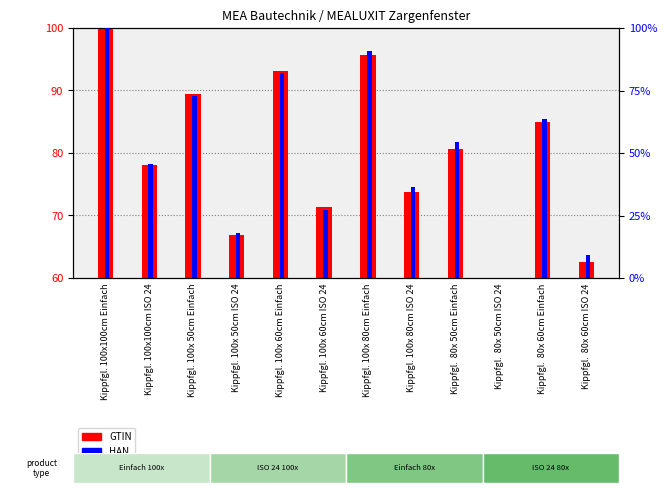

Does the chart contain stacked bars?

No